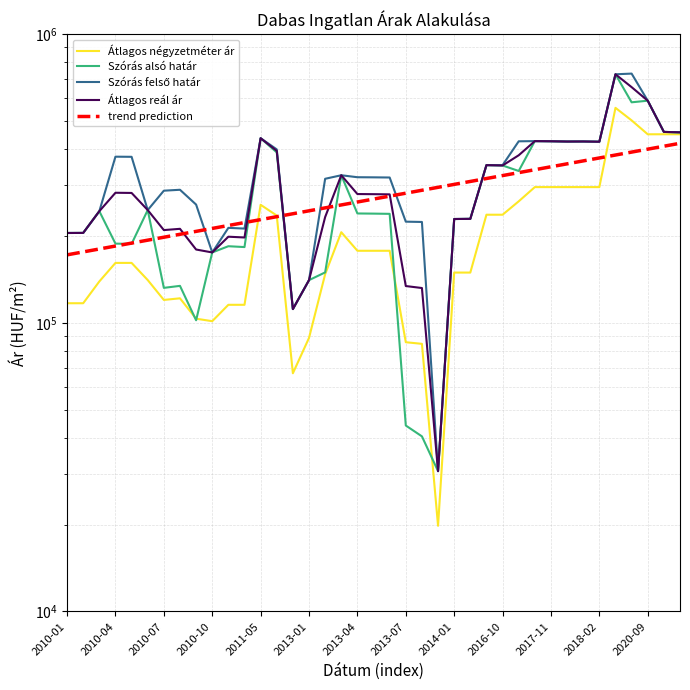

What is the value of the Átlagos reál ár point at the 27th from the left?

351731.0